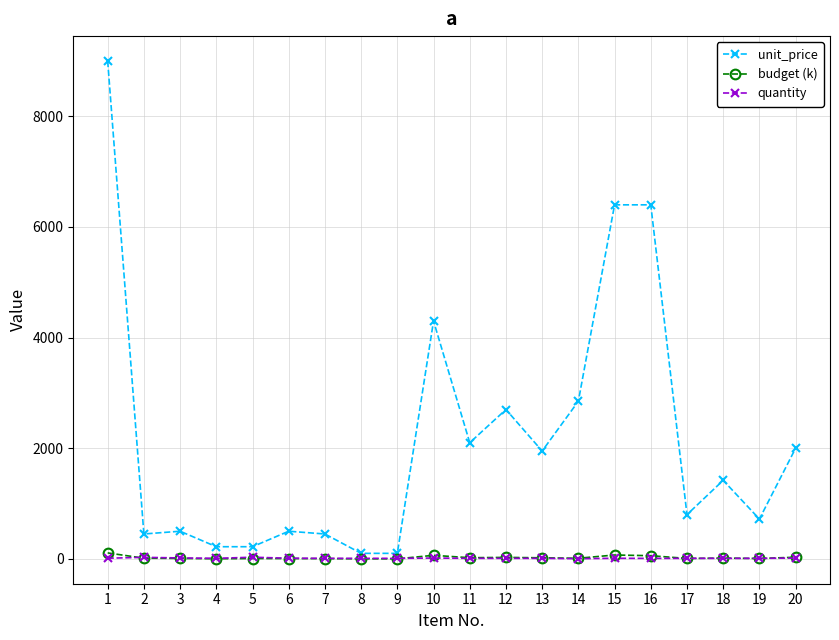

Does the chart have visible grid lines?

Yes